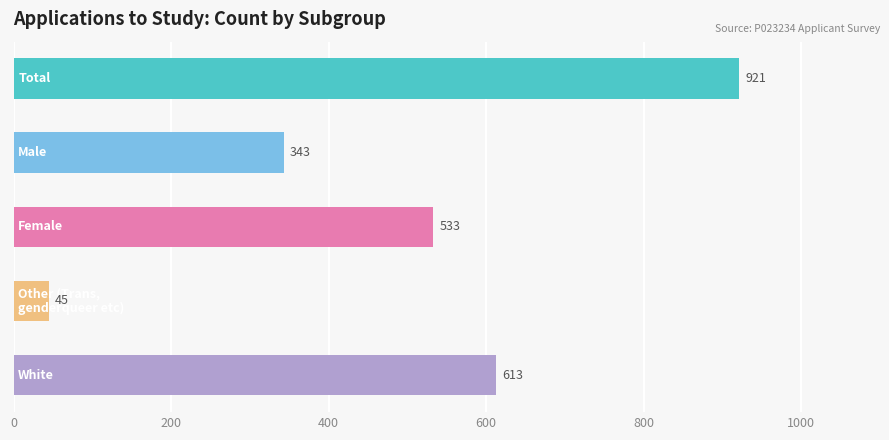

What is the value of the 1st bar from the top?

921